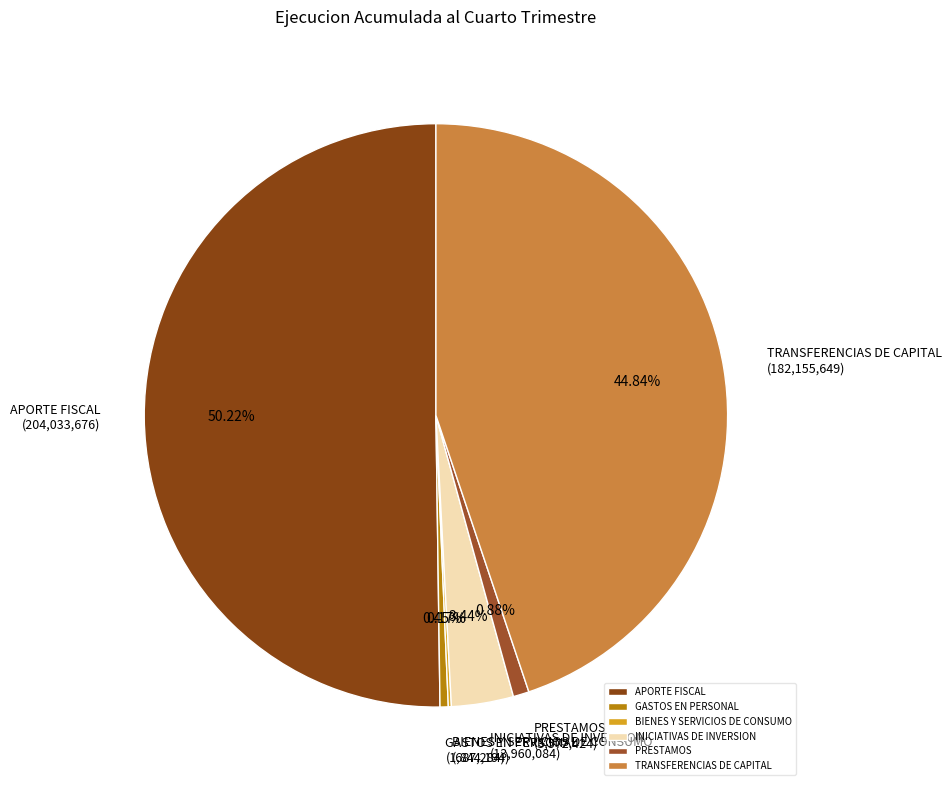

To the nearest percent, what portion does APORTE FISCAL represent?

50%